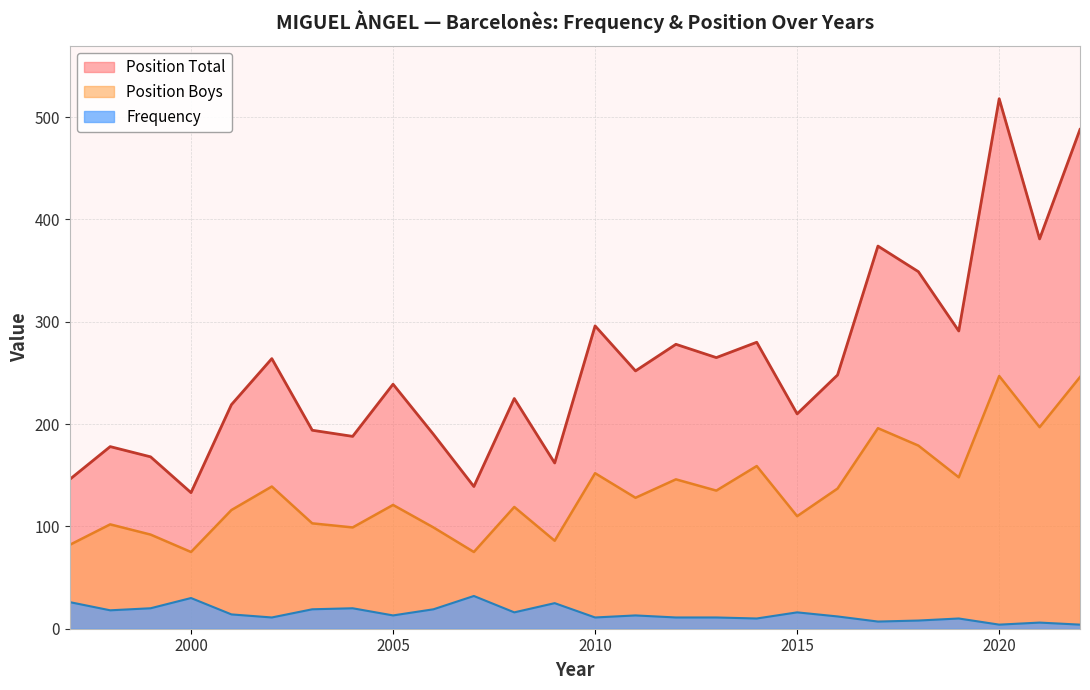

What are all the series names shown in the legend?

Position Total, Position Boys, Frequency